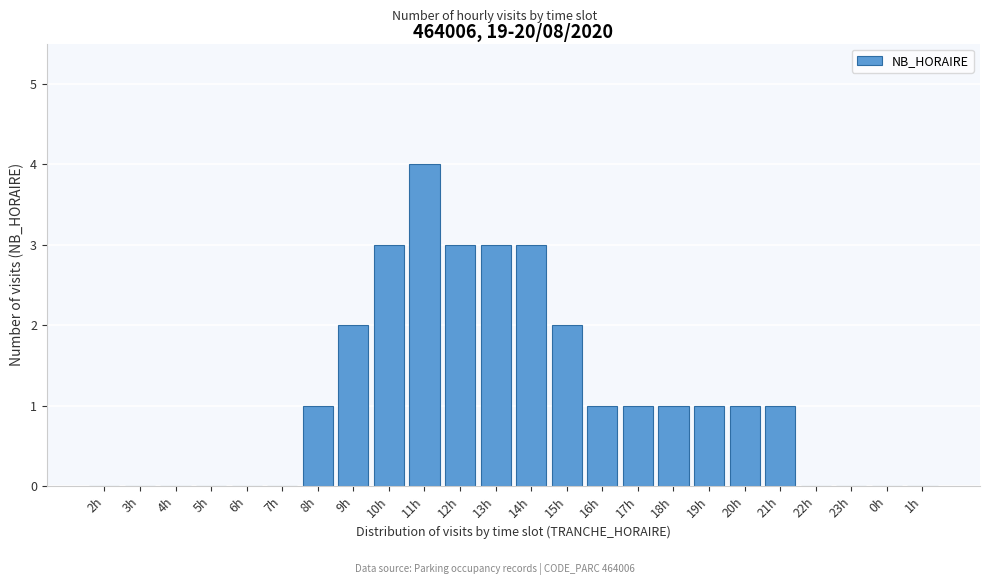

Reading right to left, transcribe all the data shown in this chart.

1h=0	0h=0	23h=0	22h=0	21h=1	20h=1	19h=1	18h=1	17h=1	16h=1	15h=2	14h=3	13h=3	12h=3	11h=4	10h=3	9h=2	8h=1	7h=0	6h=0	5h=0	4h=0	3h=0	2h=0